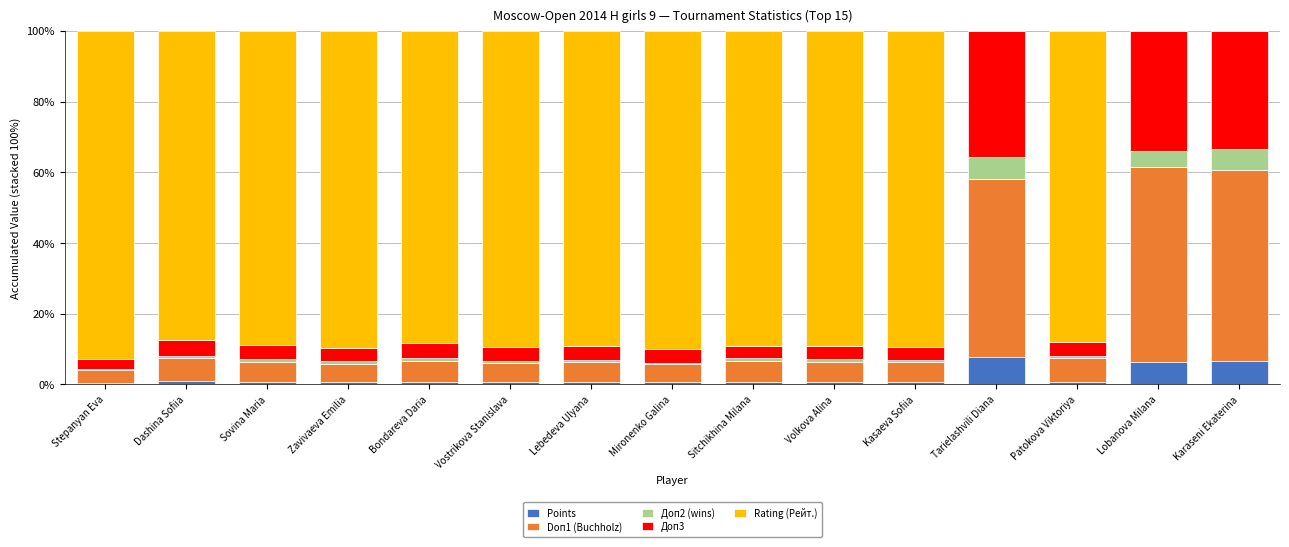

What is the highest value of the Points series?

7.6